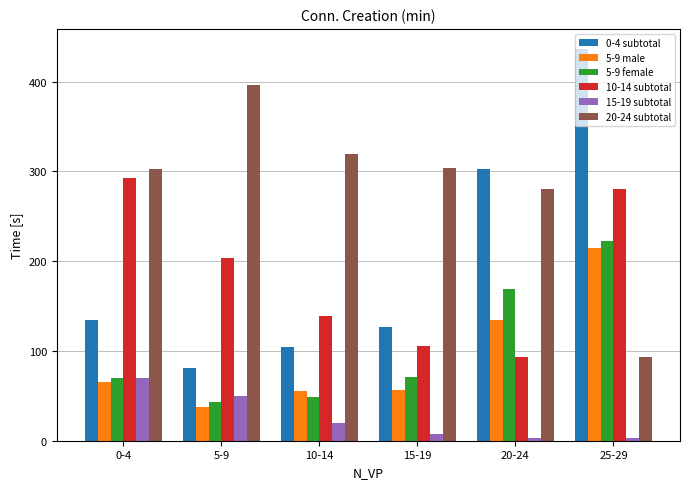

Count the number of data series in this chart.

6